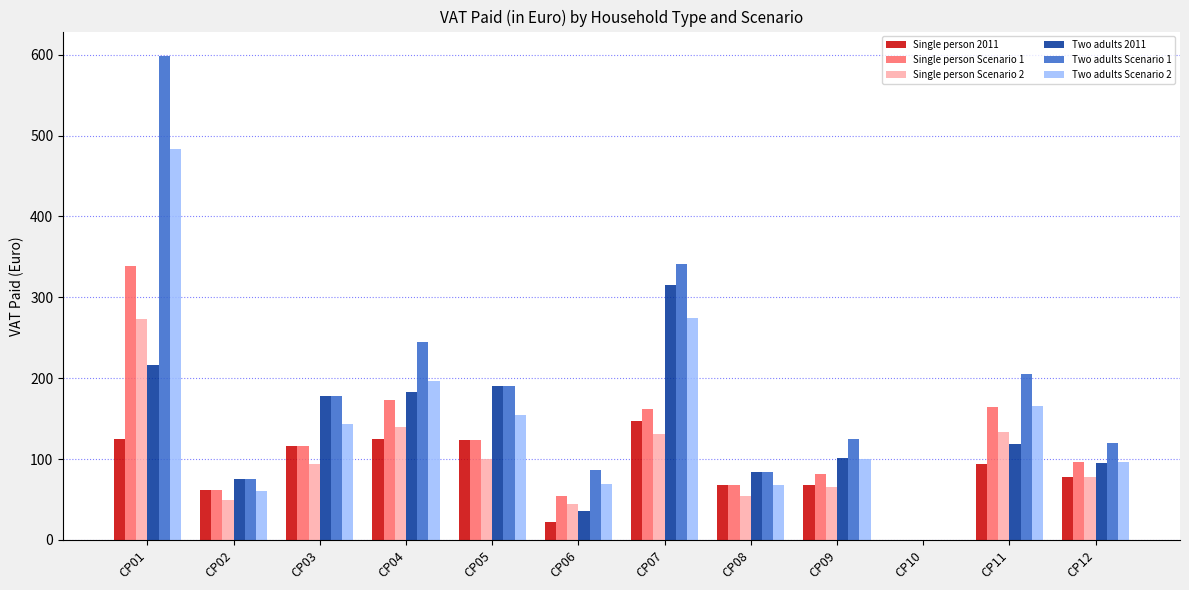

What is the sum of the Two adults Scenario 2 values at CP05 and CP02?

214.8